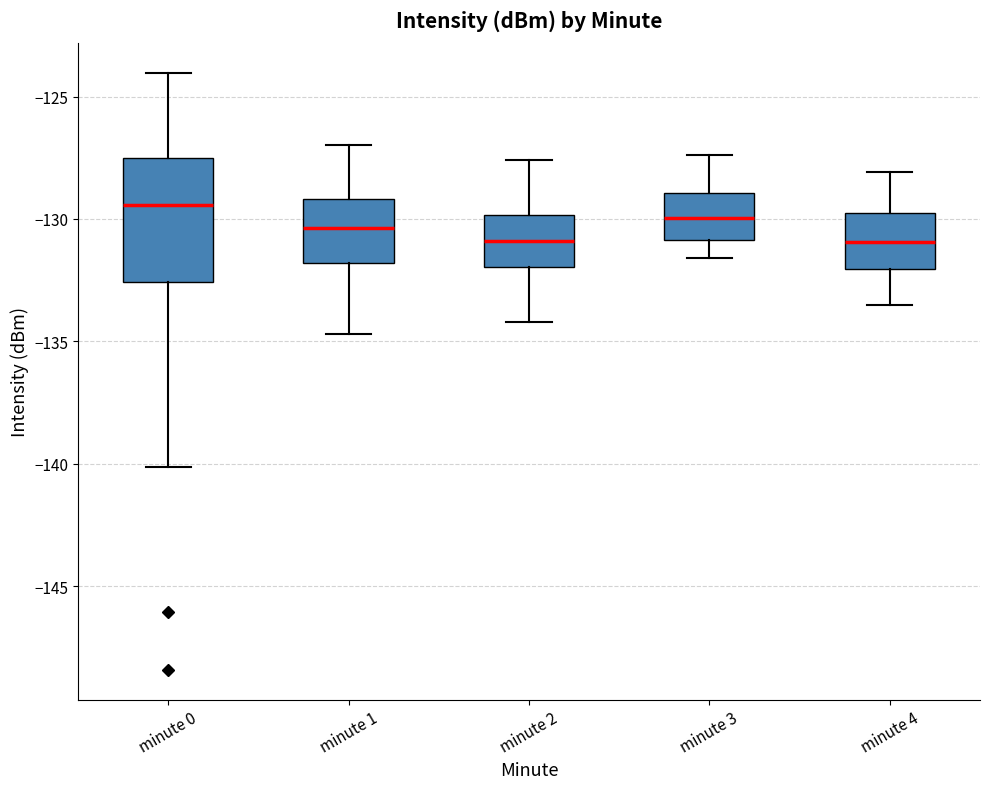

Reading left to right, transcribe this box plot: for each box, give where its median line is, the range the box spans, and where its two whiskers end, as read against the y-axis. The values are not printed on the chart, so give them approximately, as read against the axis.

minute 0: median -129.5, box -132.5 to -127.5, whiskers -140.0 to -124.0
minute 1: median -130.5, box -132.0 to -129.0, whiskers -134.5 to -127.0
minute 2: median -131.0, box -132.0 to -130.0, whiskers -134.0 to -127.5
minute 3: median -130.0, box -131.0 to -129.0, whiskers -131.5 to -127.5
minute 4: median -131.0, box -132.0 to -129.5, whiskers -133.5 to -128.0